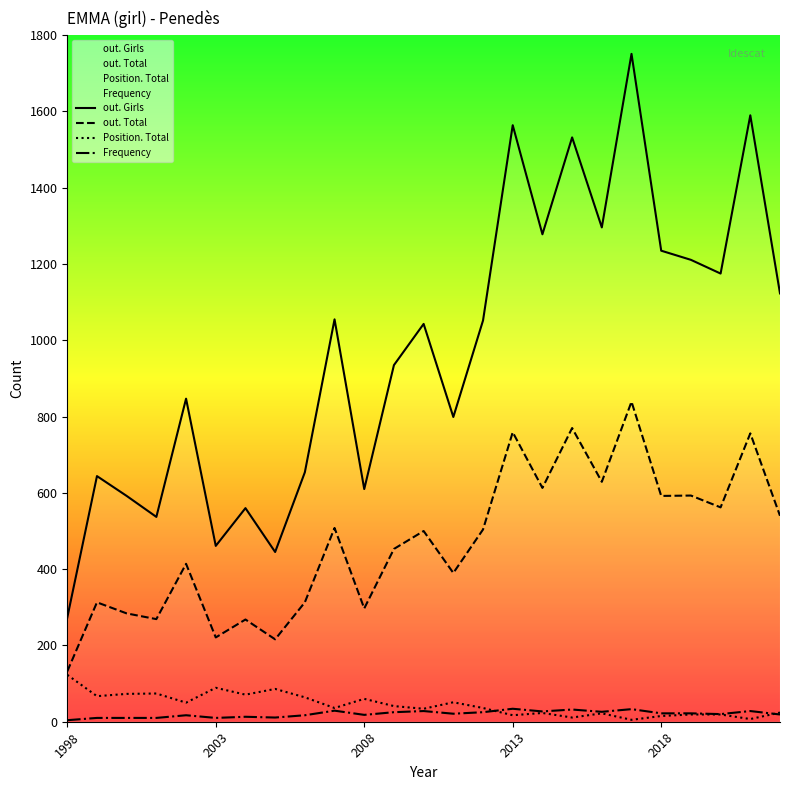

Which series has the largest total across all categories?

out. Girls